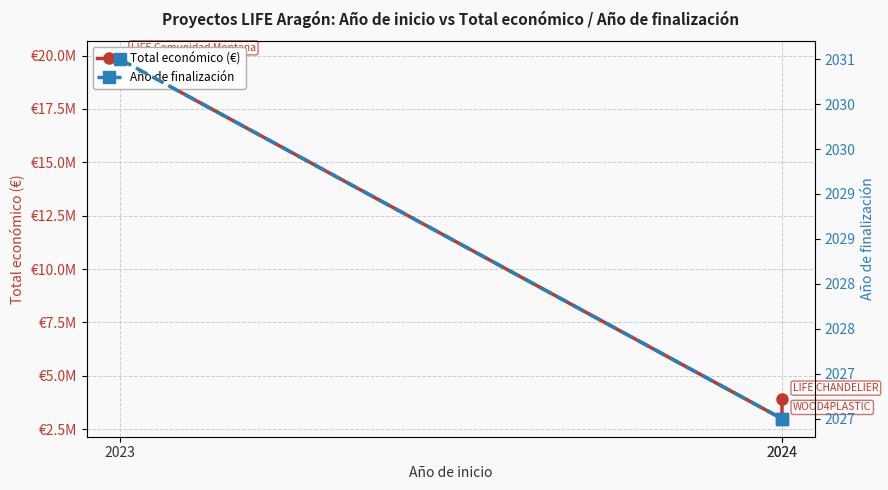

What is the sum of all Total económico (€) values?

26712518